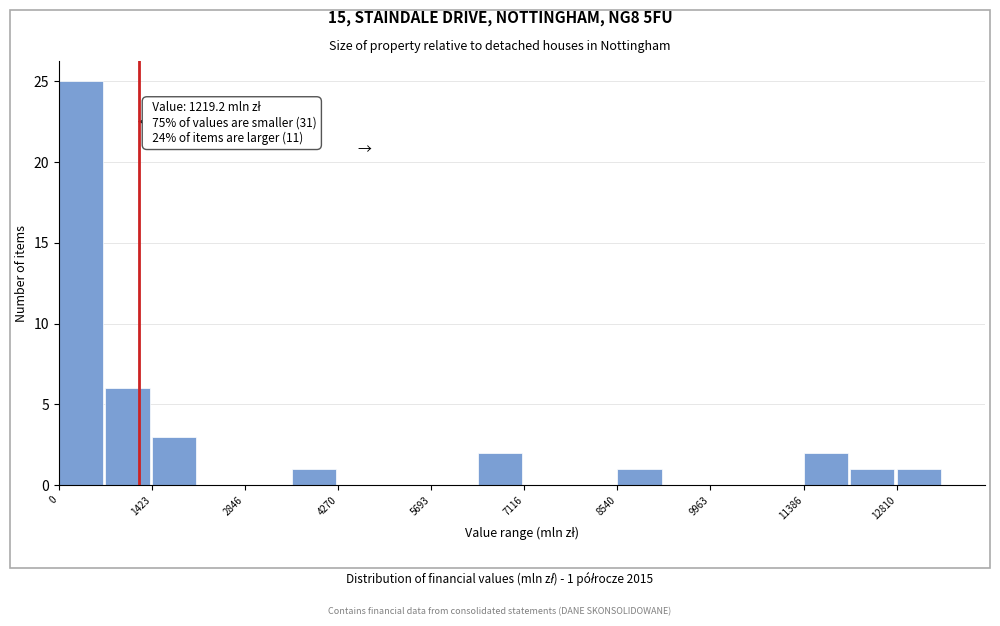

Around what value on the x-axis is the tallest bar? Give the approximate position of its centre, as read against the axis.

400